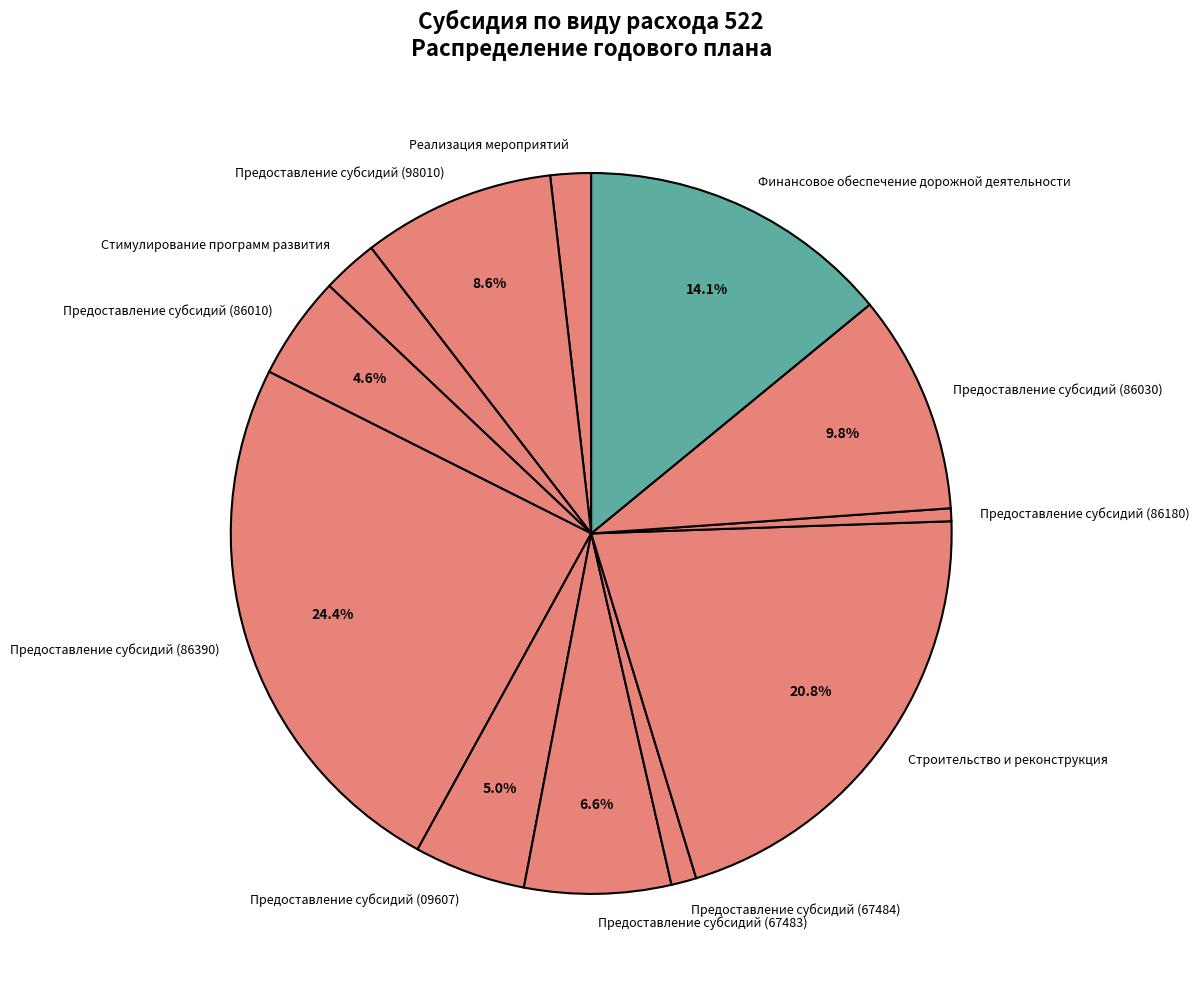

Between Реализация мероприятий and Предоставление субсидий (67484), which is larger?

Реализация мероприятий